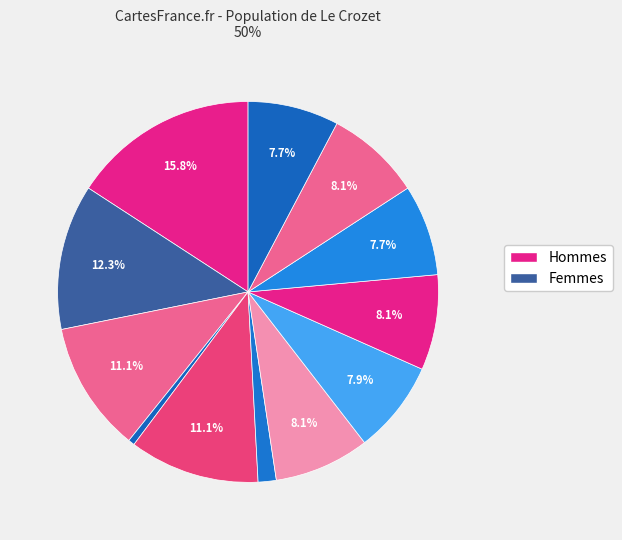

To the nearest percent, what is the difference between the largest and smallest slice percentages?

15%